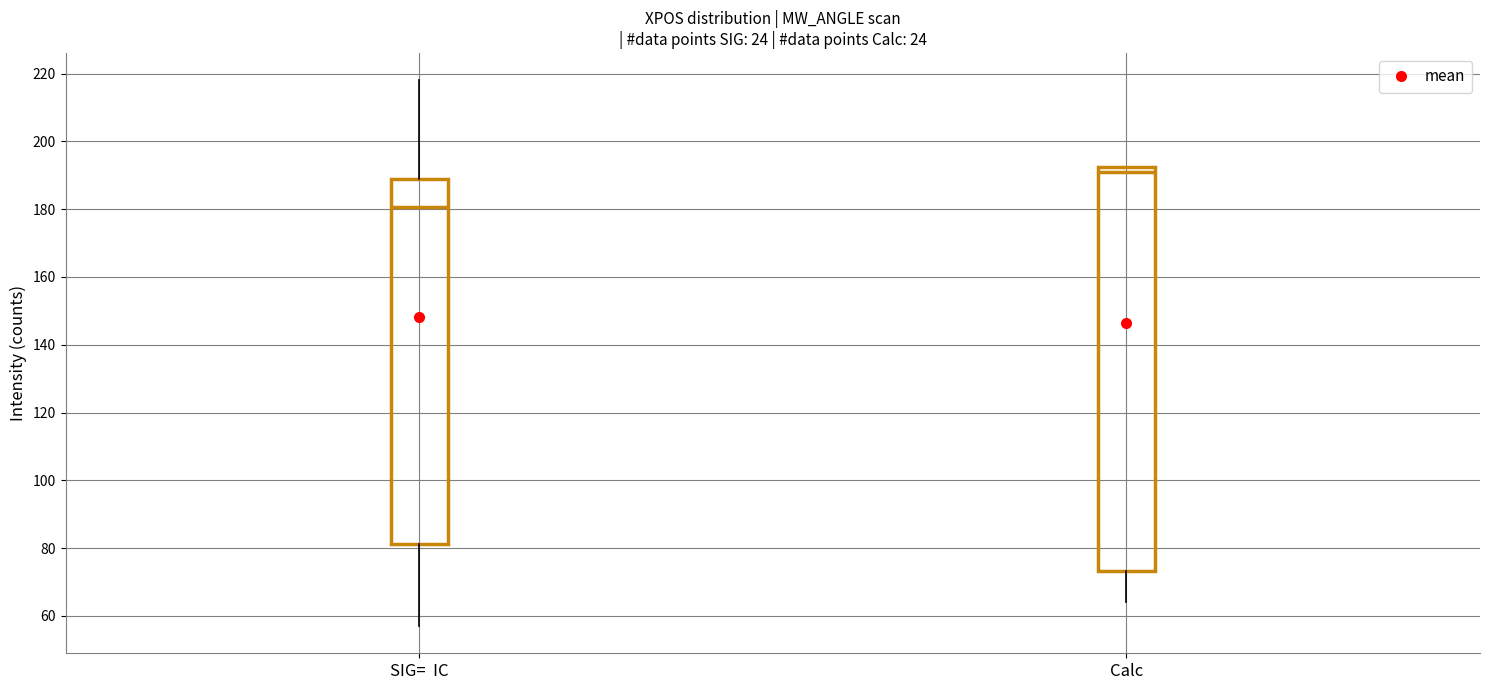

Comparing the boxes themselves (not the whiskers), which one is the tallest?

Calc